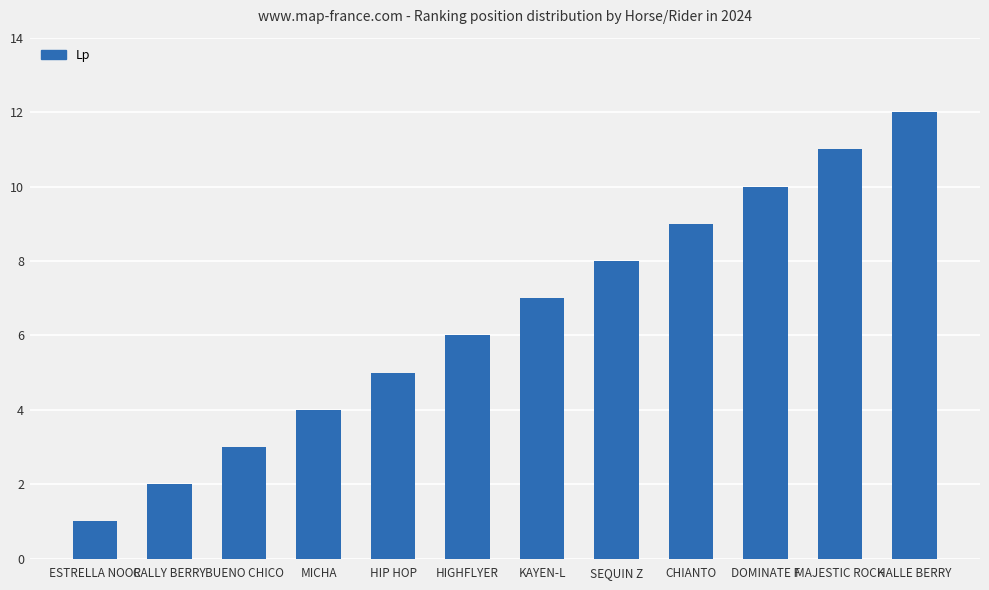

What is the difference between the values at MICHA and HALLE BERRY?

8